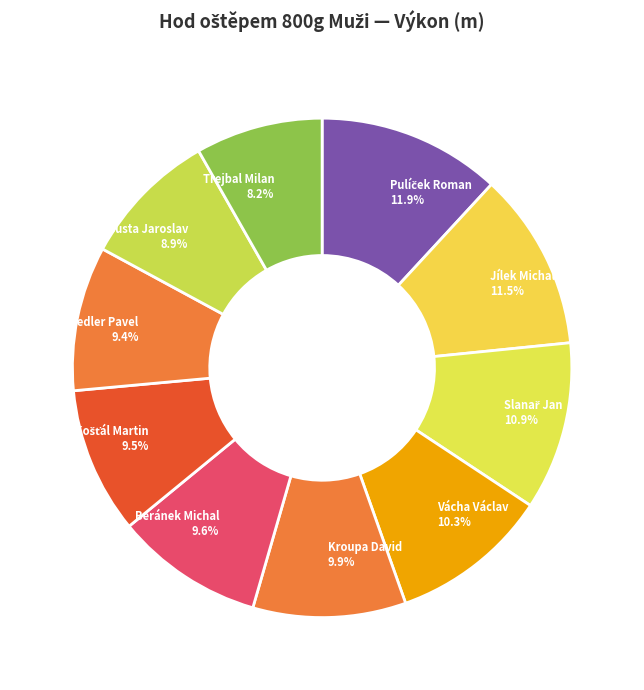

Is there a majority slice in this chart?

No